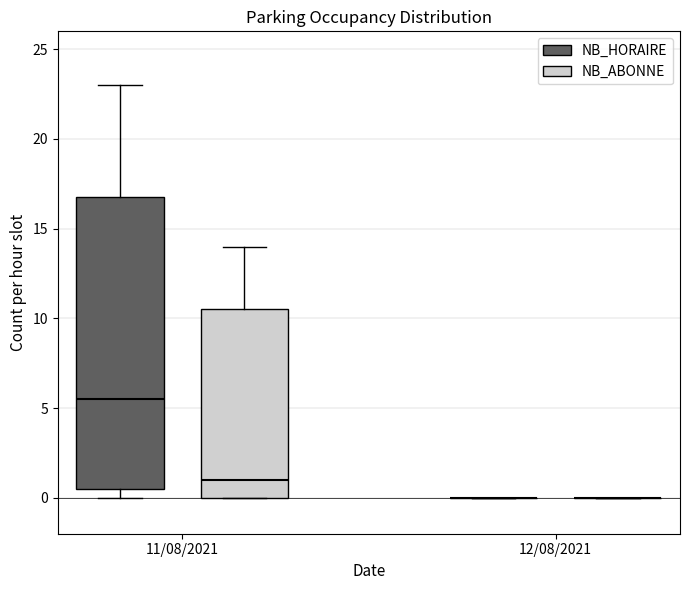

Where does the upper whisker of the box for 11/08/2021 (NB_ABONNE) end on the y-axis? The values are not printed on the chart, so give them approximately, as read against the axis.

14.0